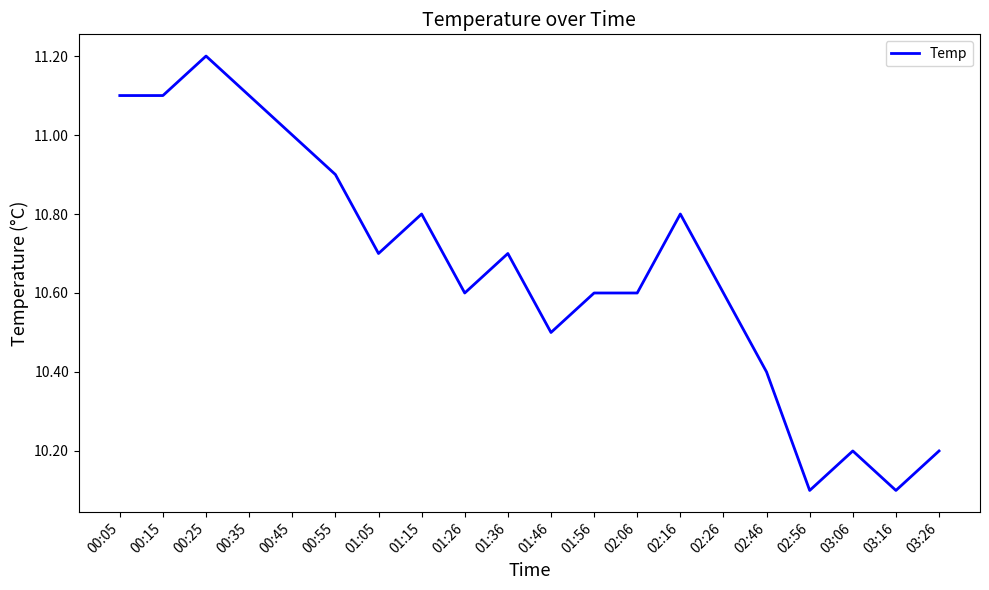

What is the change in value from 01:05 to 03:06?

-0.5